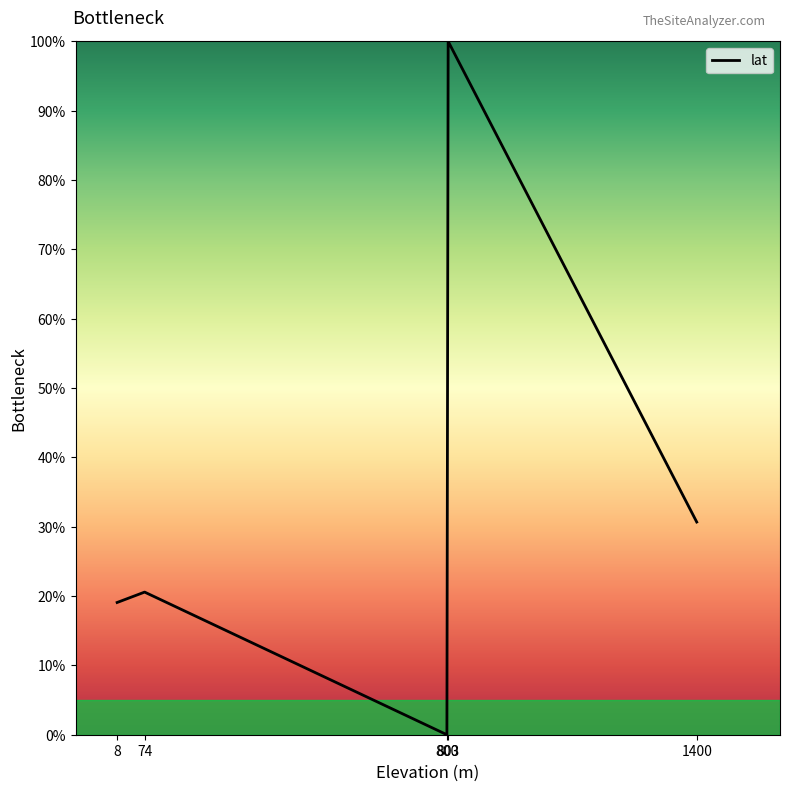

What is the greatest value displayed?

100.0